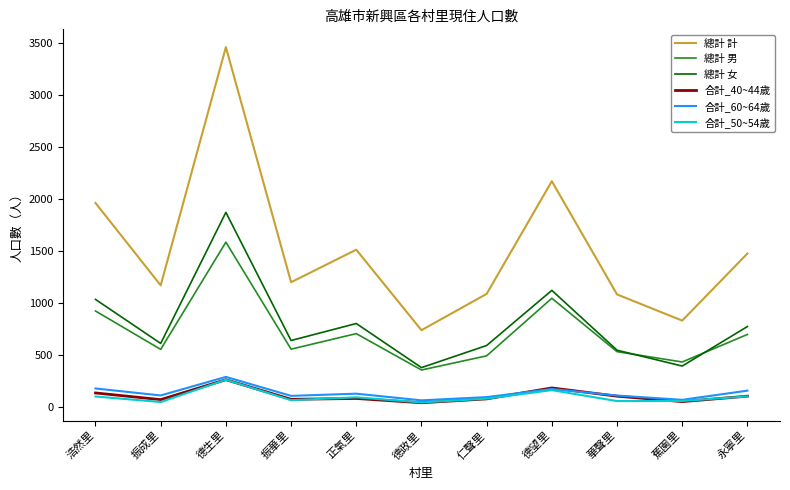

Which series has the largest range (max minus min)?

總計 計